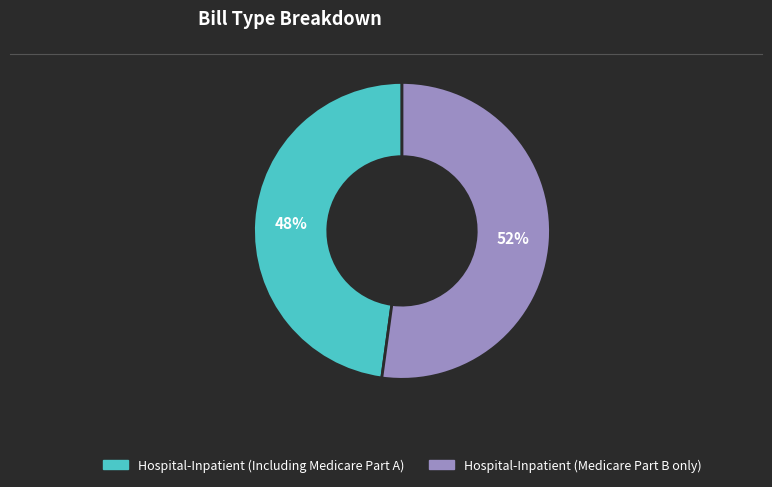

Which slice is the smallest?

Hospital-Inpatient (Including Medicare Part A)